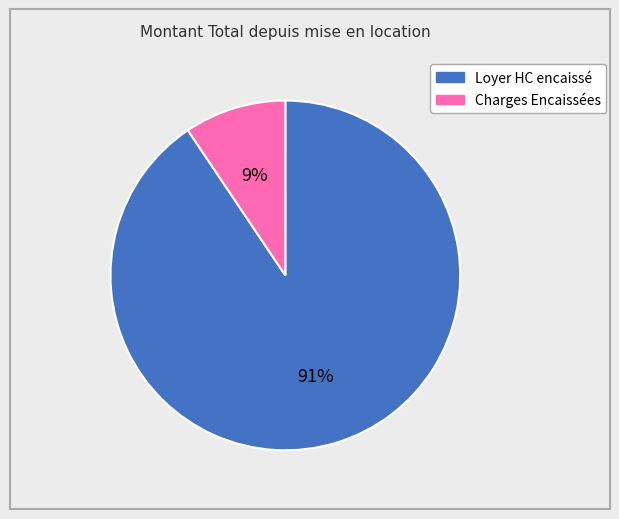

The Loyer HC encaissé slice represents 91% of the pie. True or false?

True